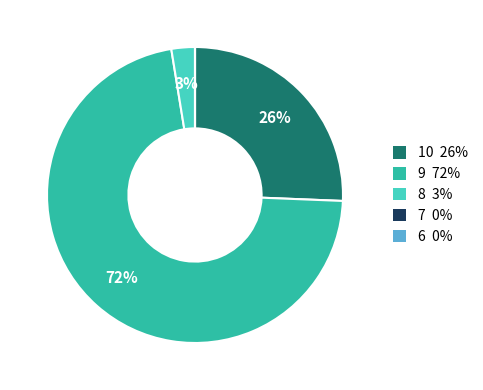

To the nearest percent, what is the average slice percentage?

20%